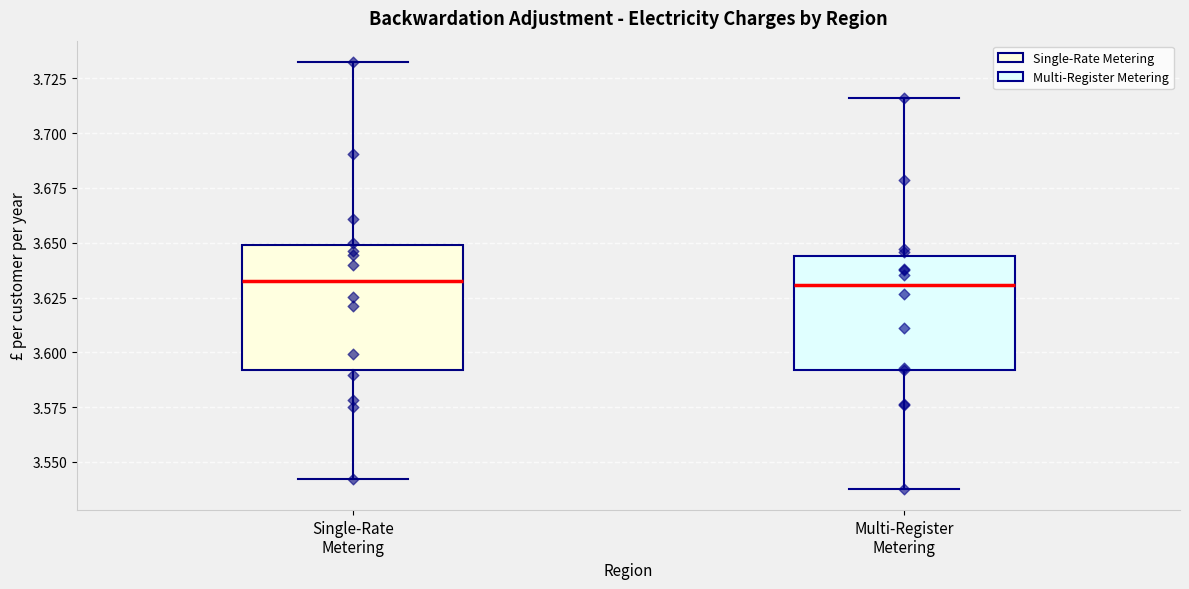

Comparing the boxes themselves (not the whiskers), which one is the tallest?

Single-Rate Metering